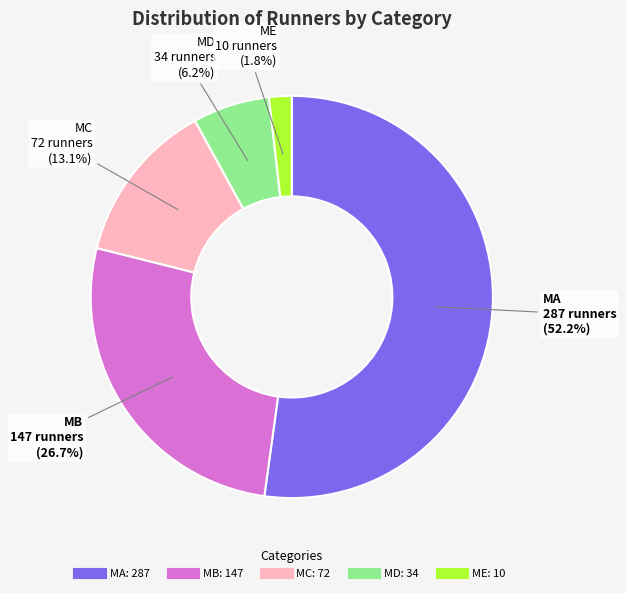

Between MA and MC, which is larger?

MA